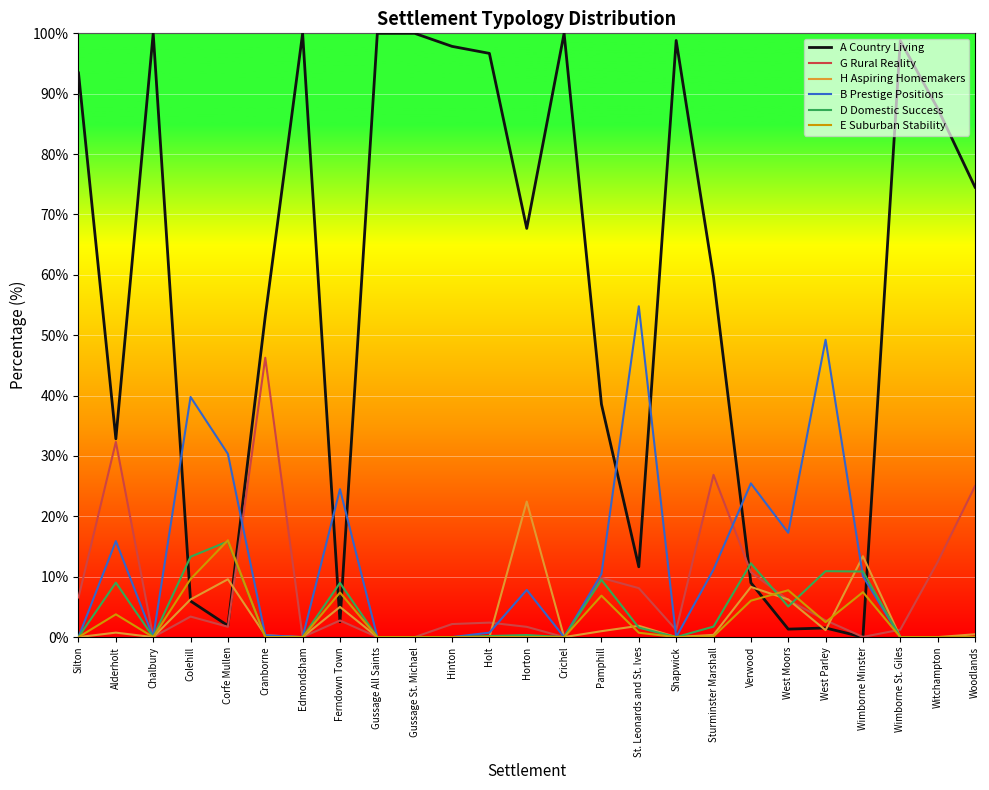

What value does the G Rural Reality series have at Horton?

1.7